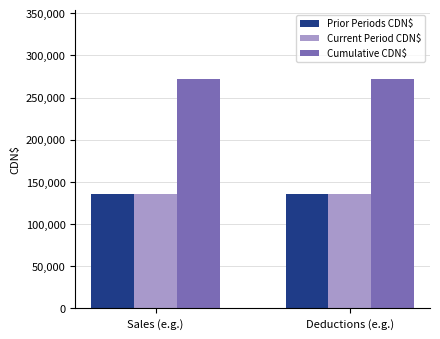

Is the value of Cumulative CDN$ at Sales (e.g.) greater than the value of Current Period CDN$ at Deductions (e.g.)?

Yes